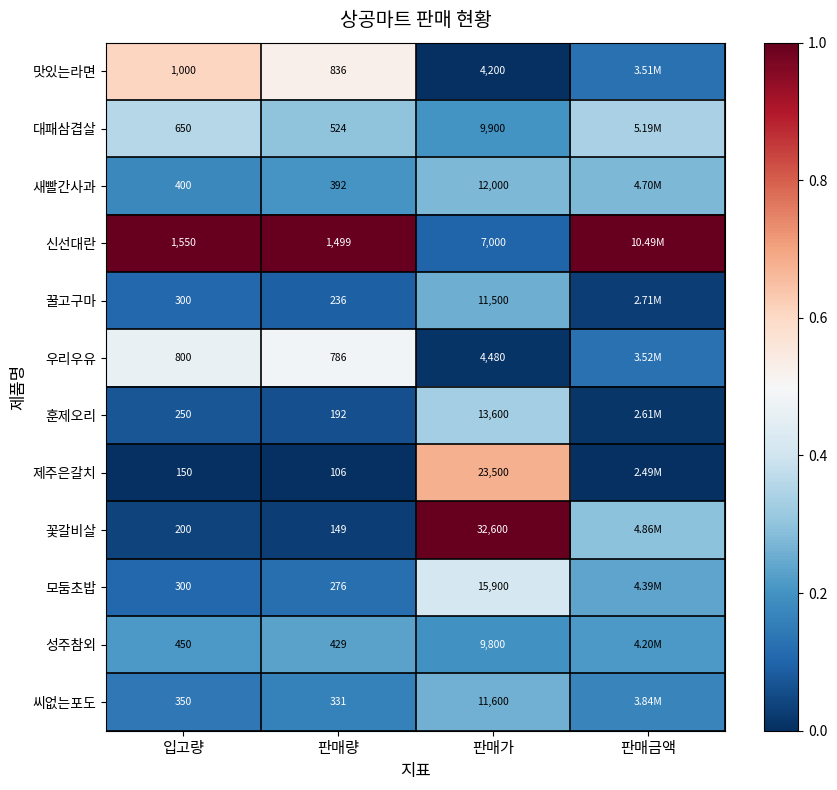

Is the value of 새빨간사과 at 판매량 greater than the value of 훈제오리 at 판매량?

Yes